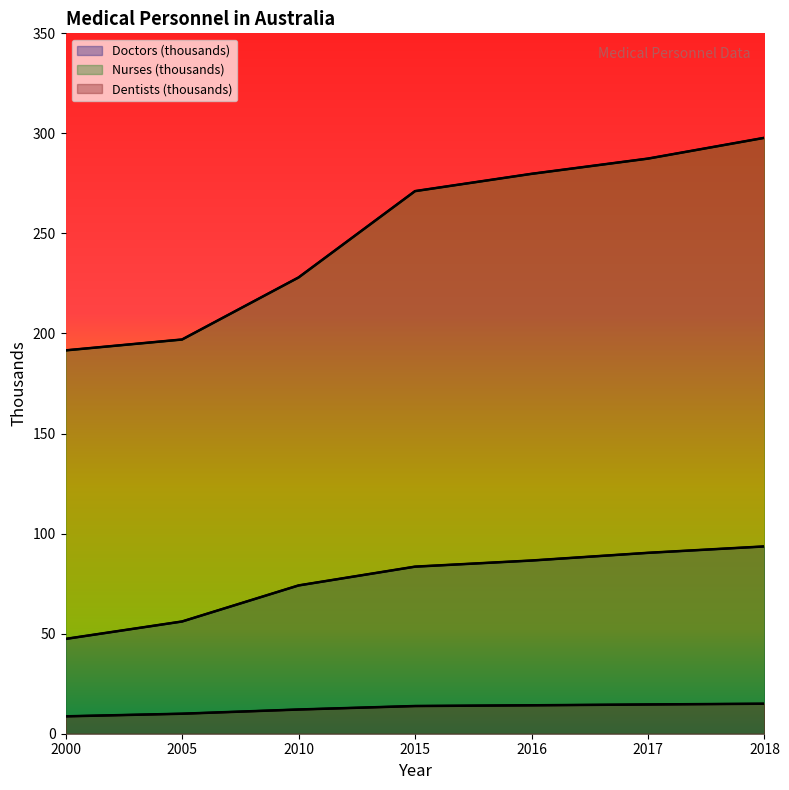

What is the spread (max minus min) of values at 2017?

272.8